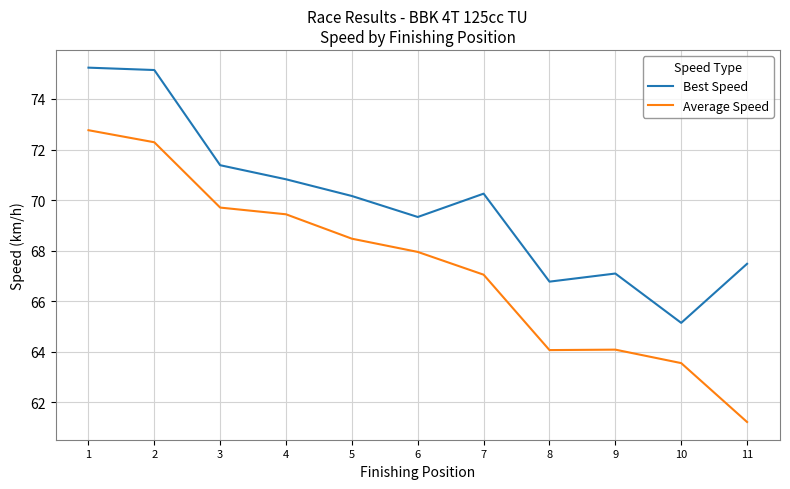

Which category has the lowest value in the Best Speed series?

10